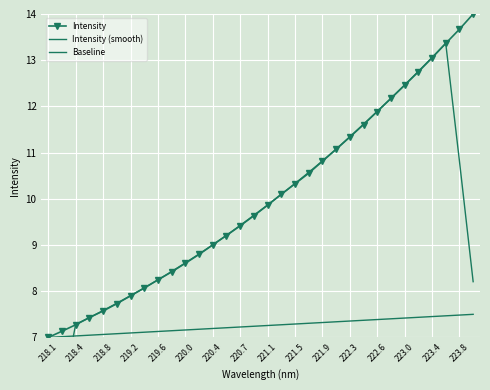

The value of Intensity at 220.7 is 2.8. True or false?

False